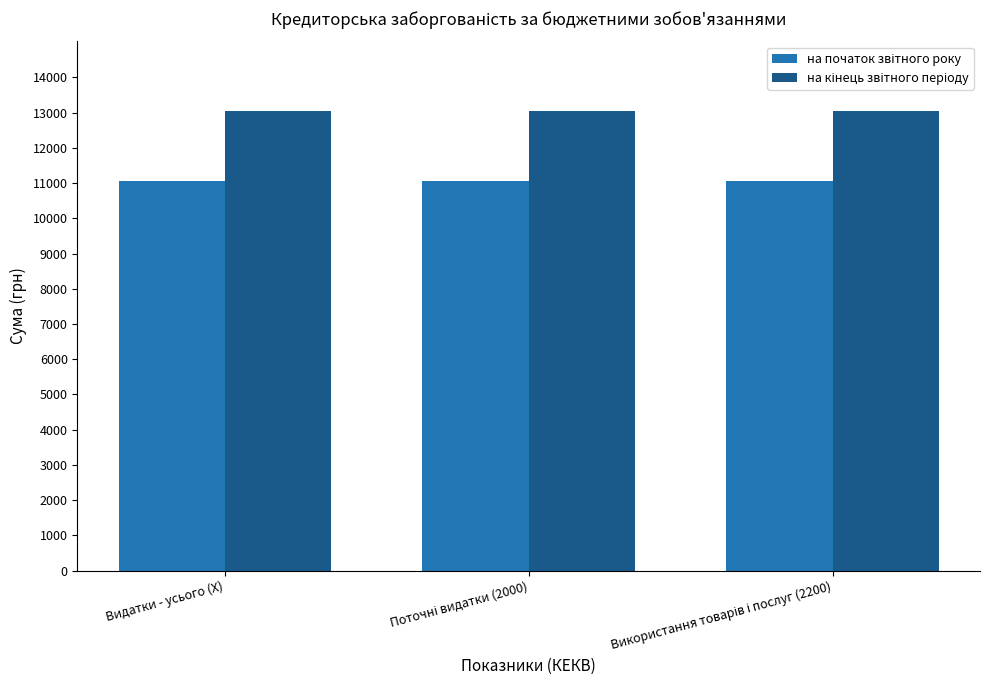

At how many categories does at least one series exceed 12320?

3